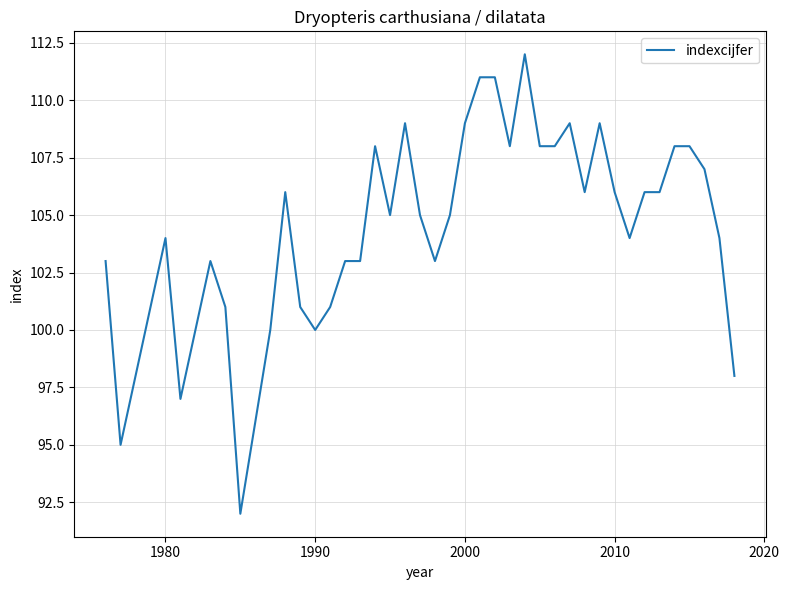

What is the minimum value shown in the chart?

92